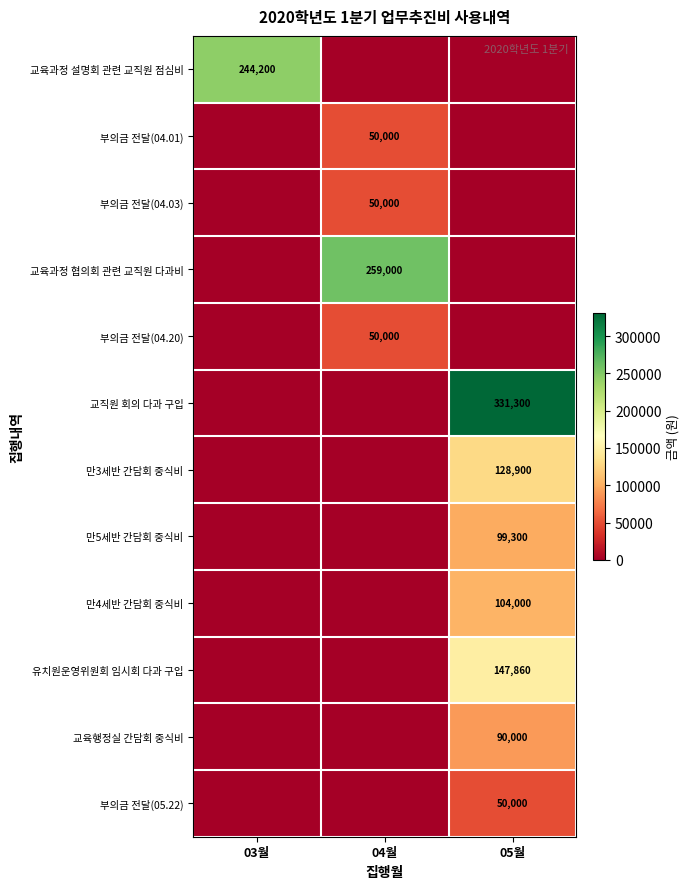

What is the difference between the highest and lowest values at 03월?

244200